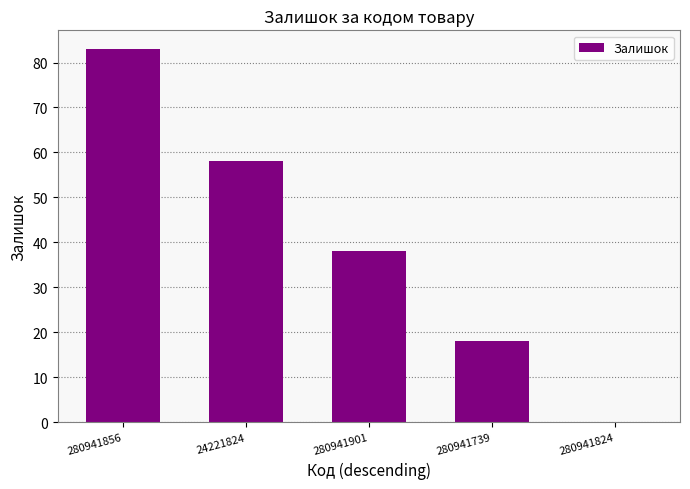

Reading right to left, transcribe all the data shown in this chart.

280941824=0	280941739=18	280941901=38	24221824=58	280941856=83